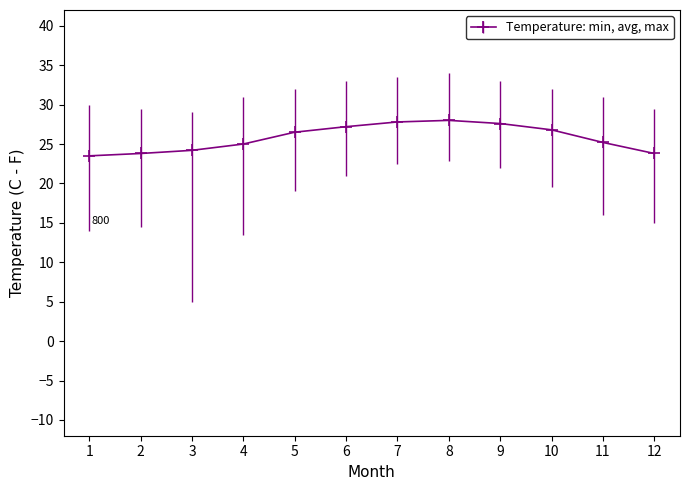

Is it true that the value at 7 is 27.8?

True